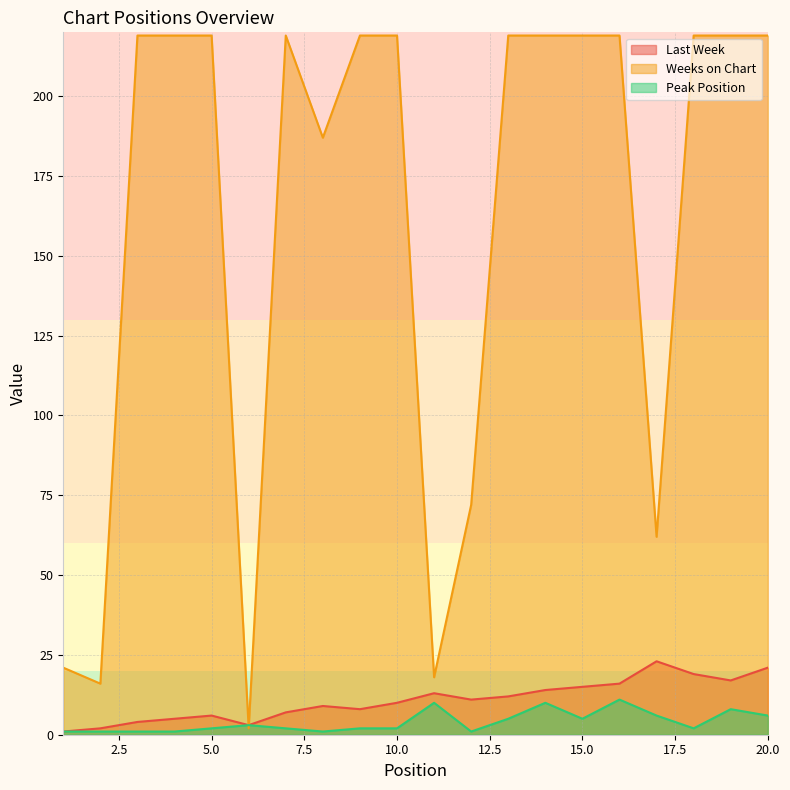

Which has a higher value, 8 or 6?

8